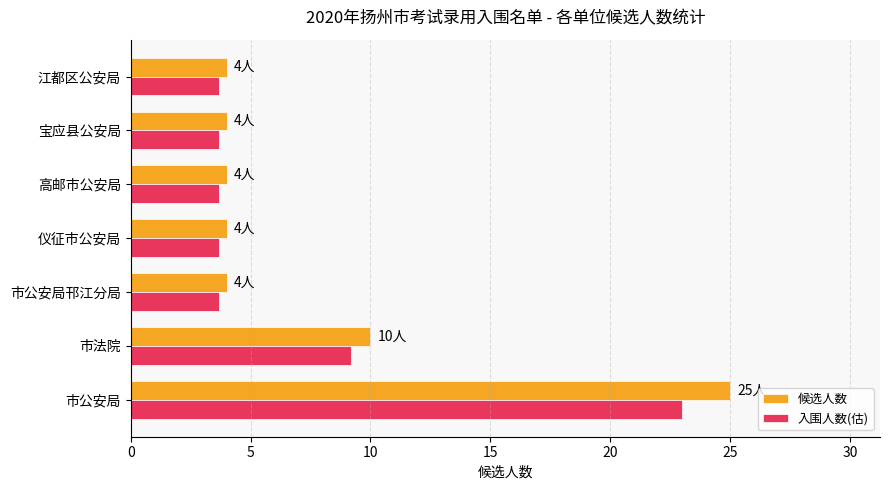

Which series has the largest range (max minus min)?

候选人数